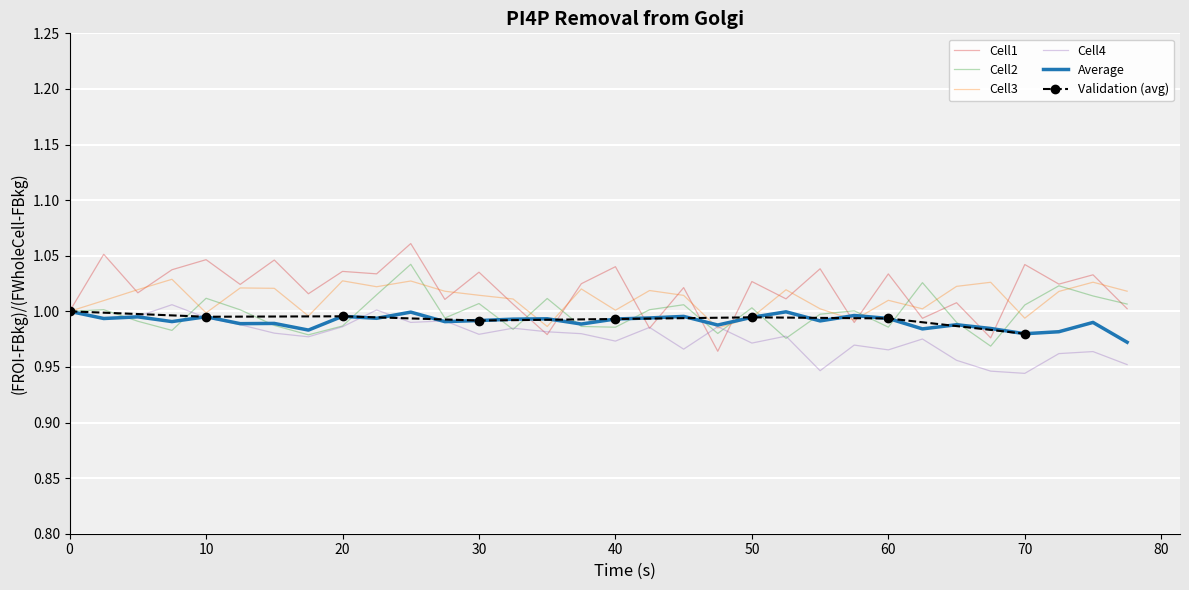

What value does the Cell2 series have at 20?

1.0